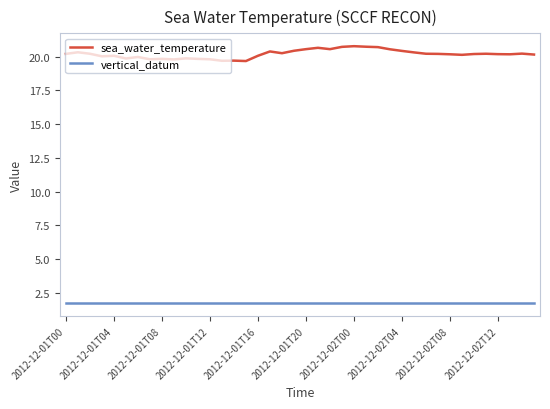

Which series has the largest total across all categories?

sea_water_temperature